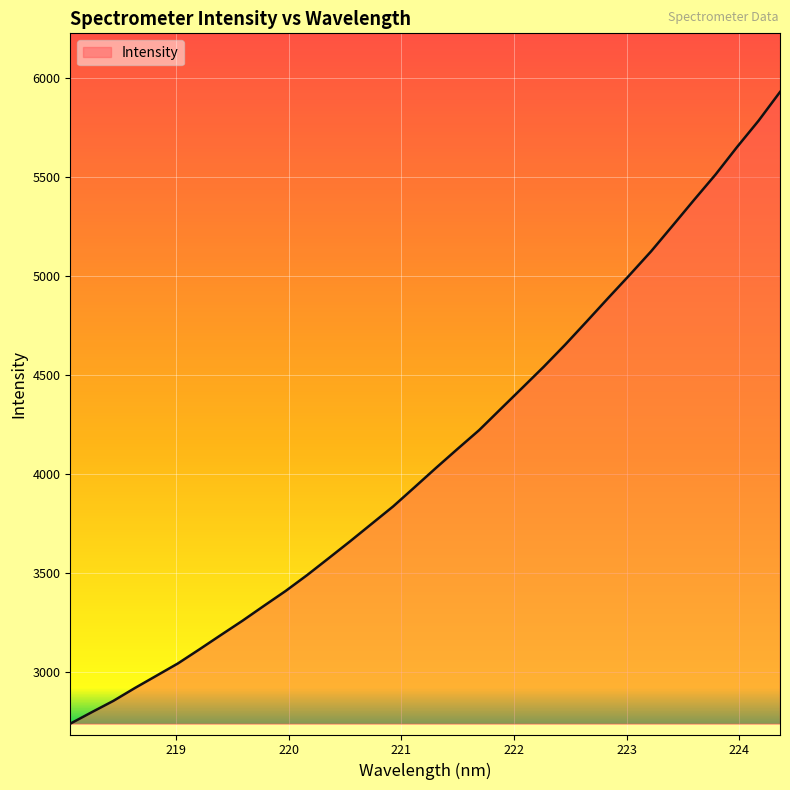

What is the difference between the maximum and minimum values?

3194.3